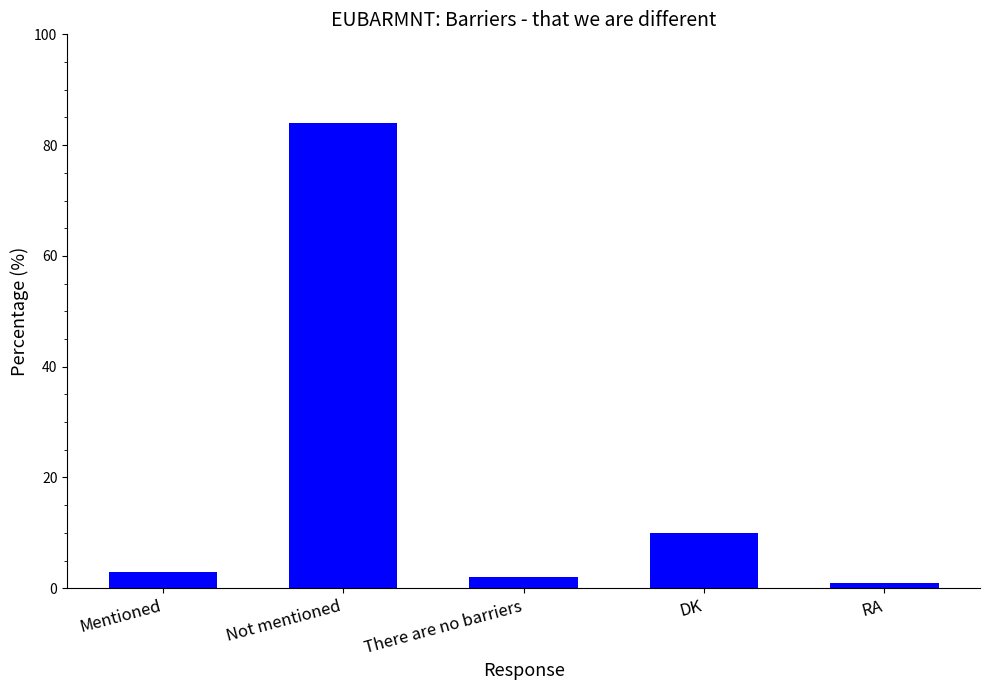

How many data points are less than 3?

2